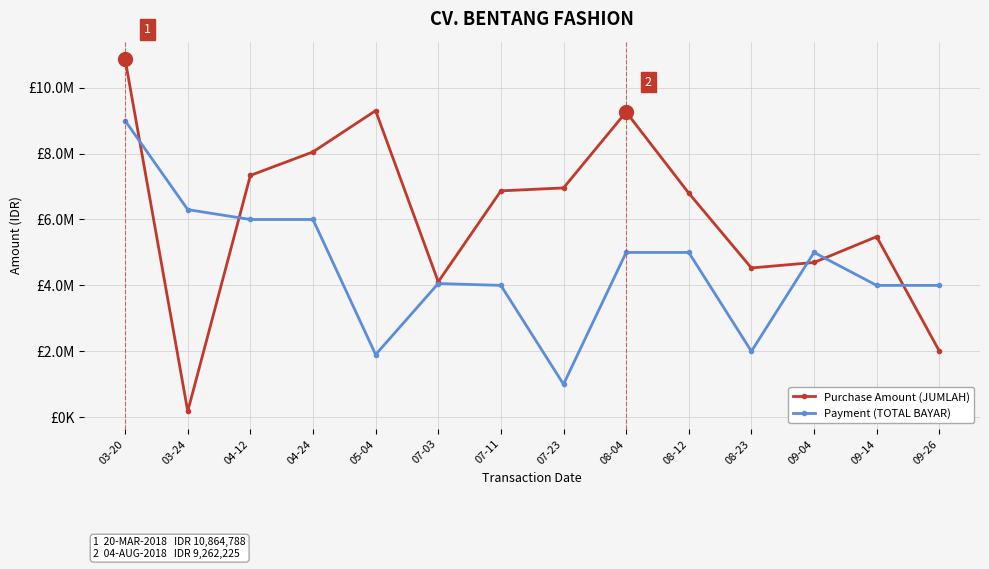

What are all the series names shown in the legend?

Purchase Amount (JUMLAH), Payment (TOTAL BAYAR)